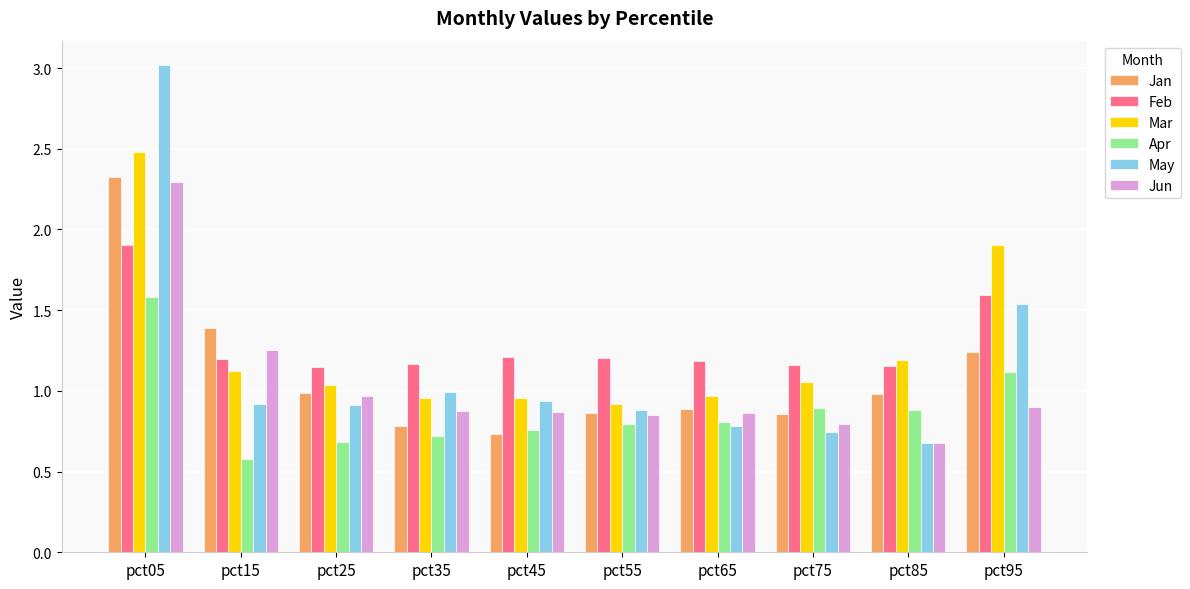

The value of Jan at pct55 is 0.3. True or false?

False